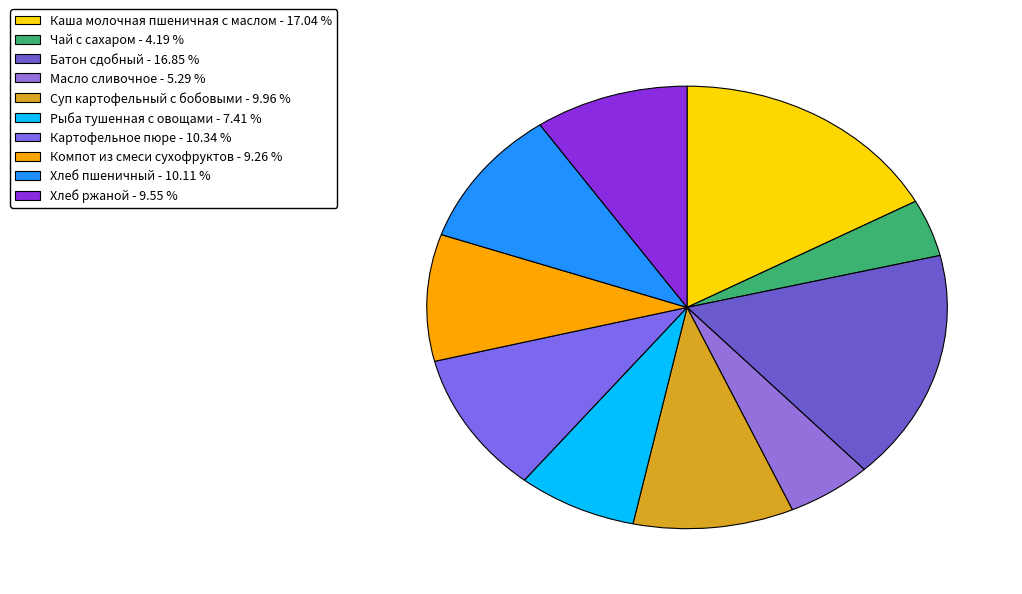

Is there any slice that represents more than half of the pie?

No